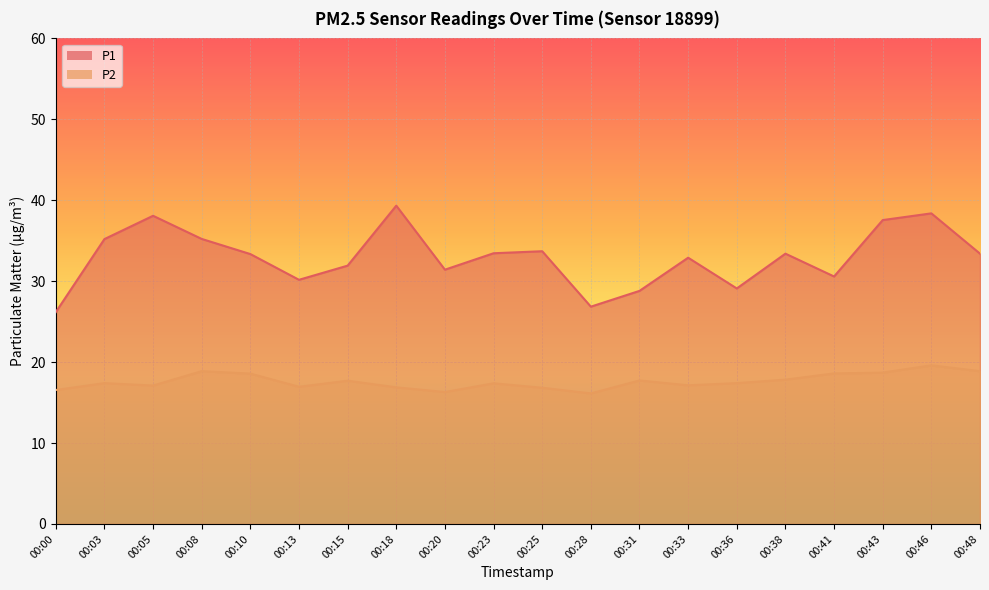

What is the difference between the maximum and minimum values in the P1 series?

13.2